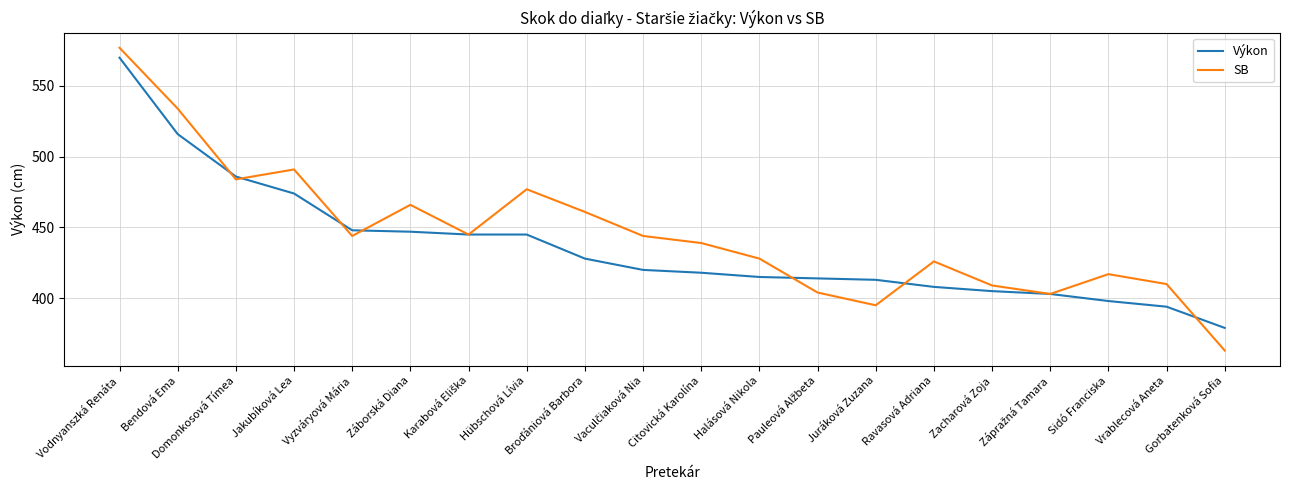

Rank the series by their maximum value, from highest to lowest.

SB, Výkon